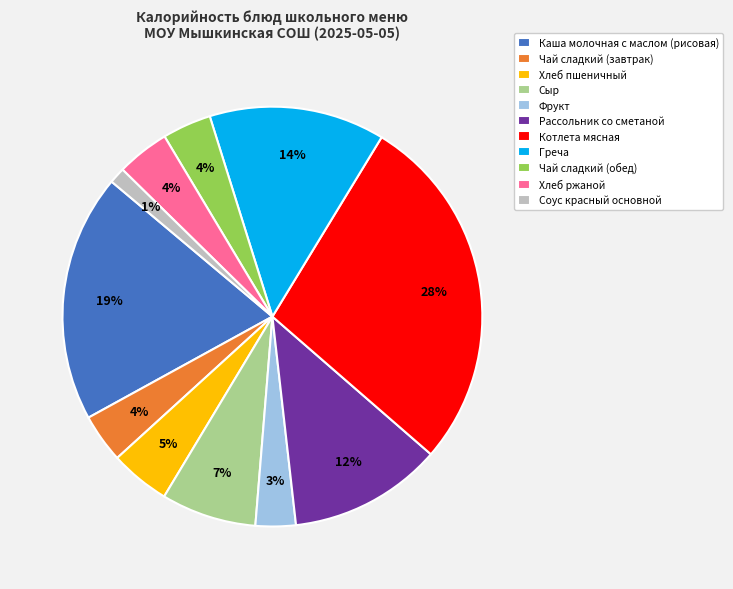

Combined, do Чай сладкий (обед) and Хлеб ржаной account for over 50%?

No